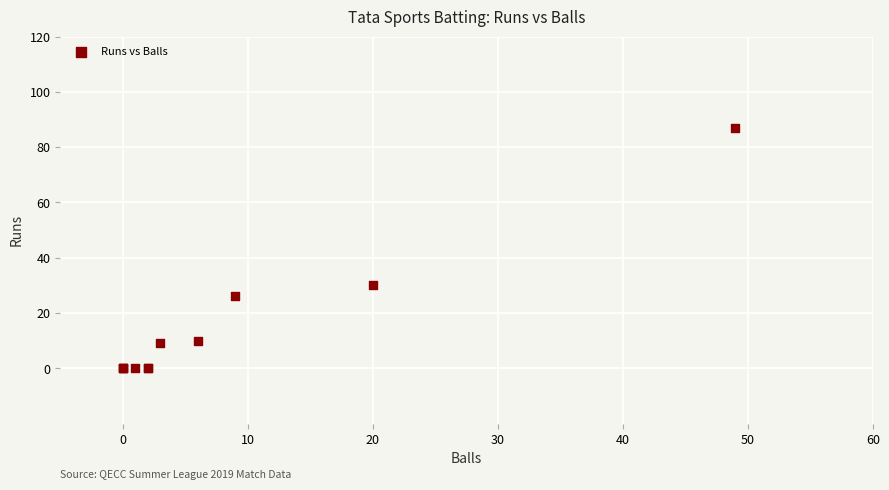

What Y value in the scatter plot is closest to 43?

30